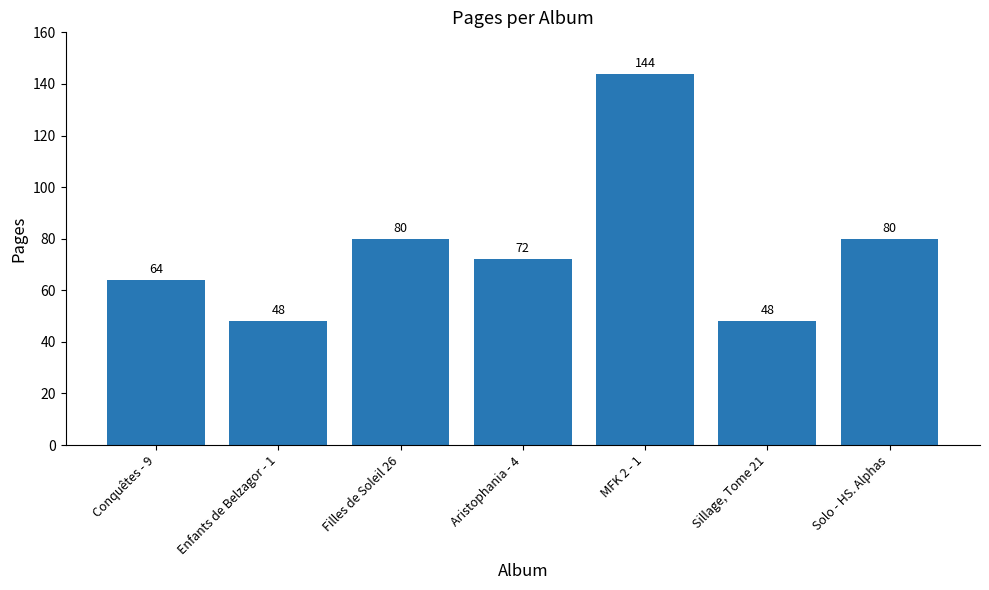

Reading left to right, list all the values displayed in this chart.

Conquêtes - 9=64	Enfants de Belzagor - 1=48	Filles de Soleil 26=80	Aristophania - 4=72	MFK 2 - 1=144	Sillage, Tome 21=48	Solo - HS. Alphas=80